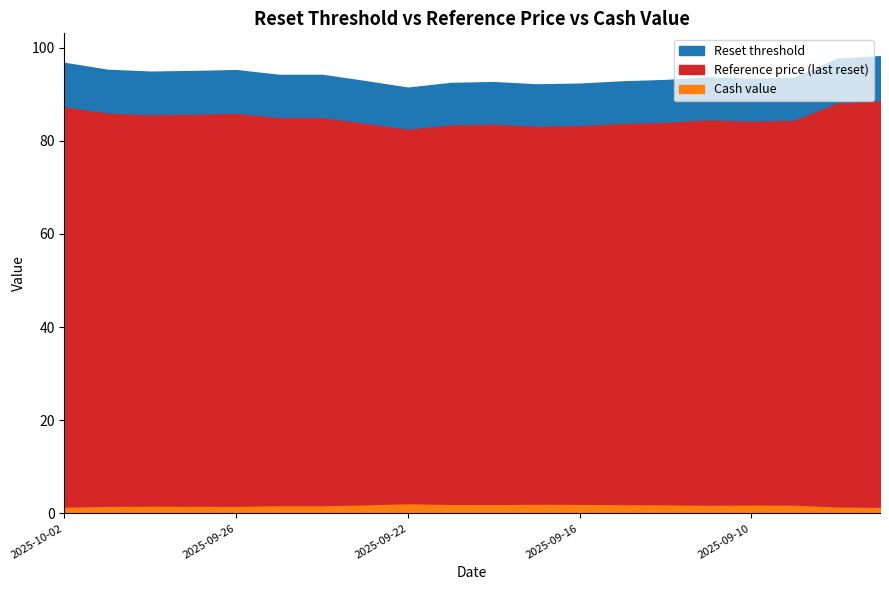

What position from the right is 2025-09-29?

17